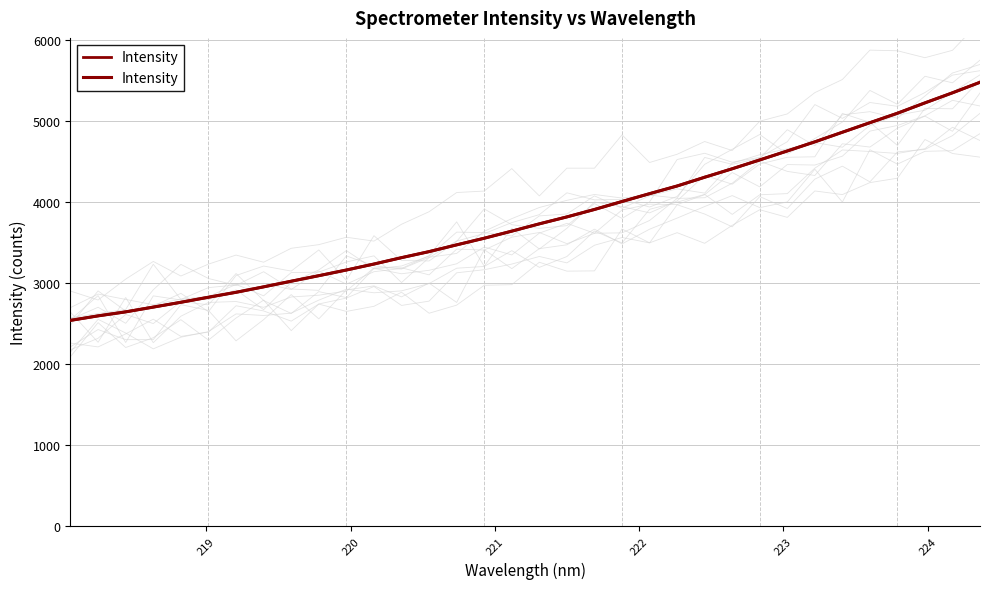

How many lines are shown in the chart?

1